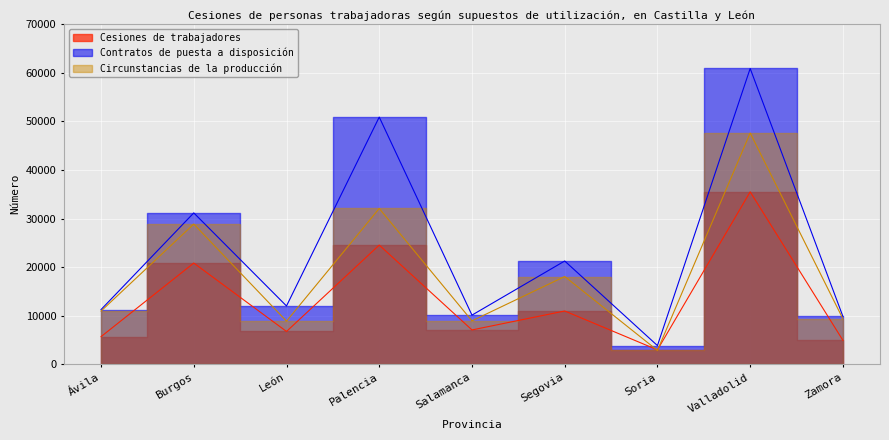

What is the average value of the Circunstancias de la producción series?

18629